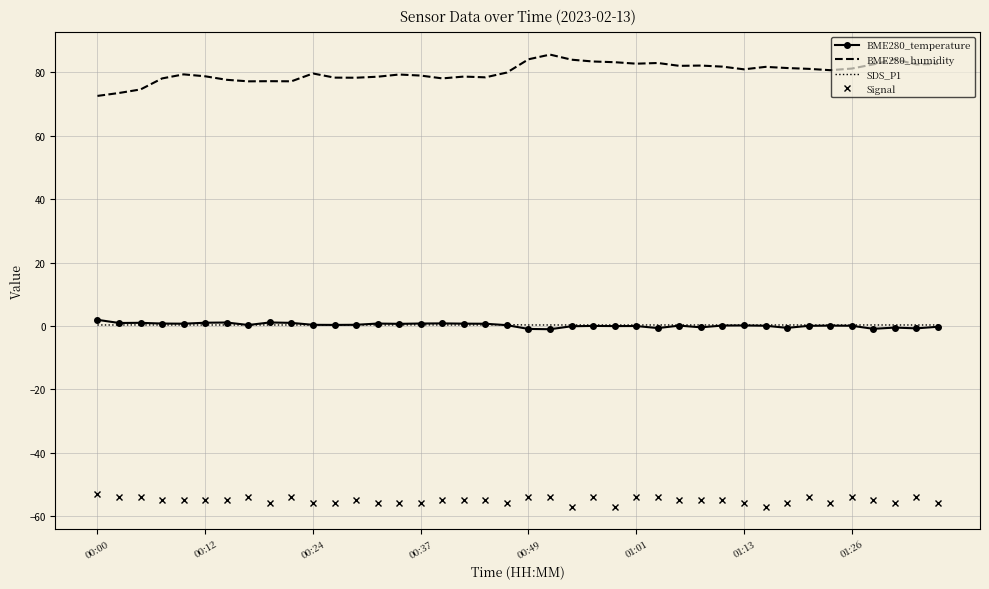

How many series are shown in this chart?

4